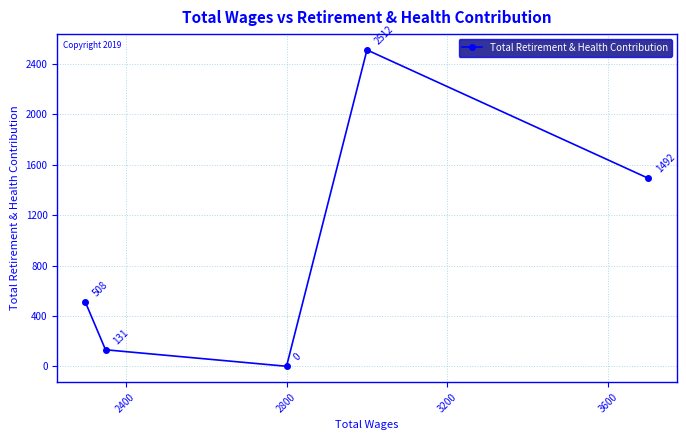

What is the value of the 1st point from the left?

508